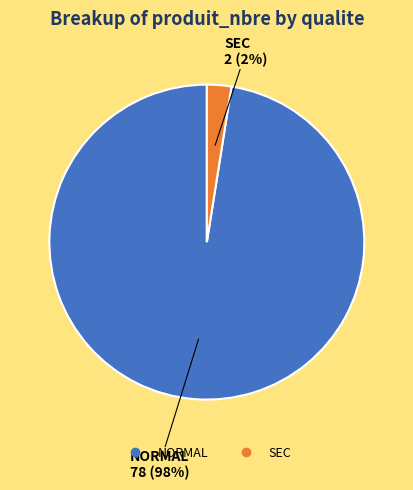

To the nearest percent, what is the average slice percentage?

50%